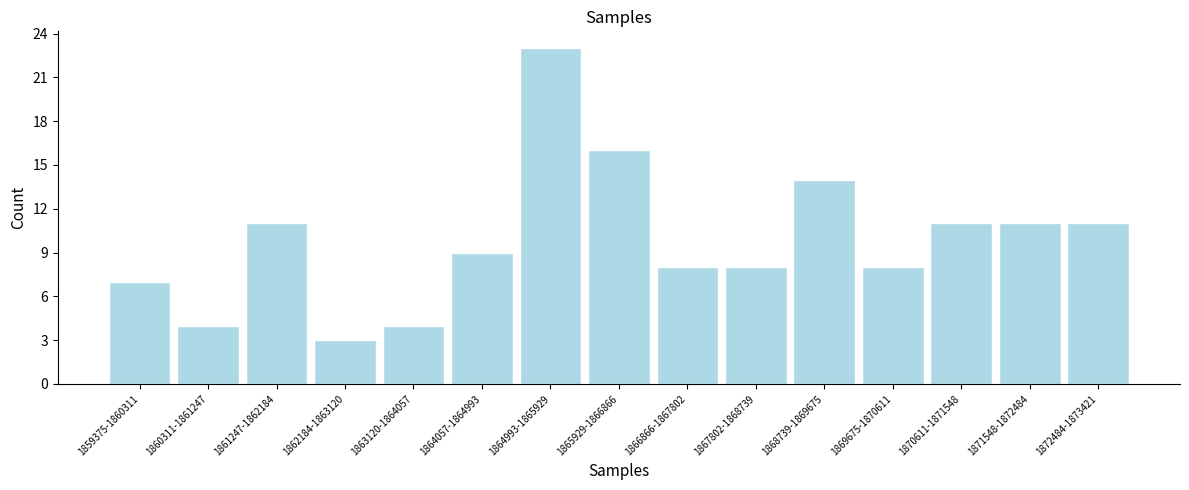

Reading left to right, extract all data points from this chart.

1859375-1860311=7	1860311-1861247=4	1861247-1862184=11	1862184-1863120=3	1863120-1864057=4	1864057-1864993=9	1864993-1865929=23	1865929-1866866=16	1866866-1867802=8	1867802-1868739=8	1868739-1869675=14	1869675-1870611=8	1870611-1871548=11	1871548-1872484=11	1872484-1873421=11